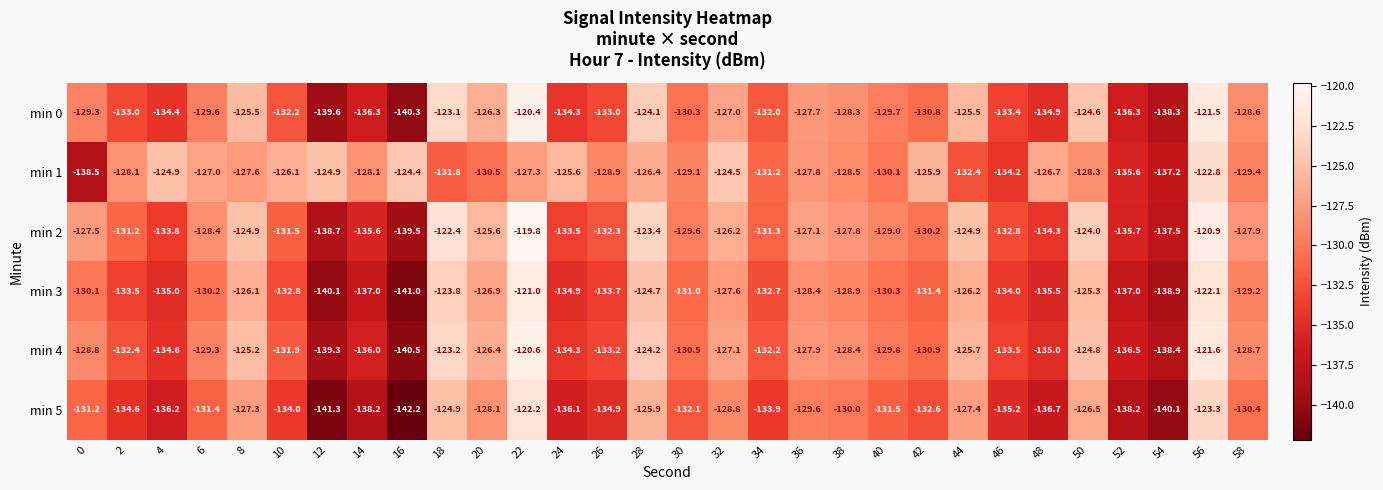

True or false: min 4 has a value of -120.6 at 22.

True